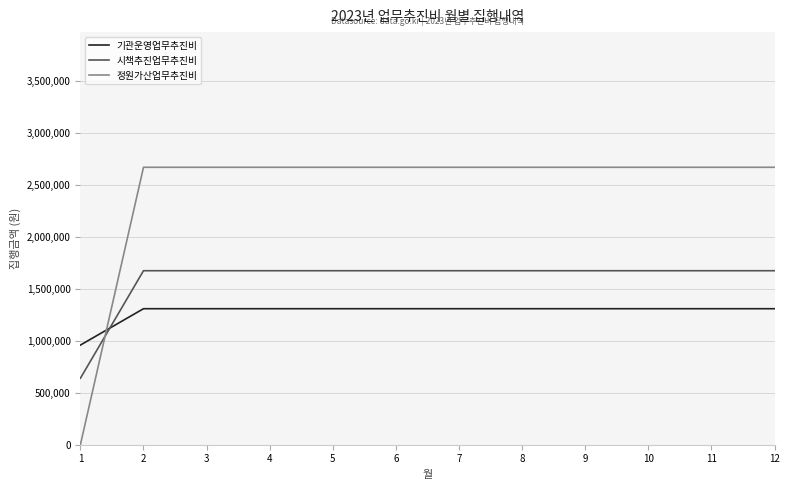

Which series has the largest range (max minus min)?

정원가산업무추진비